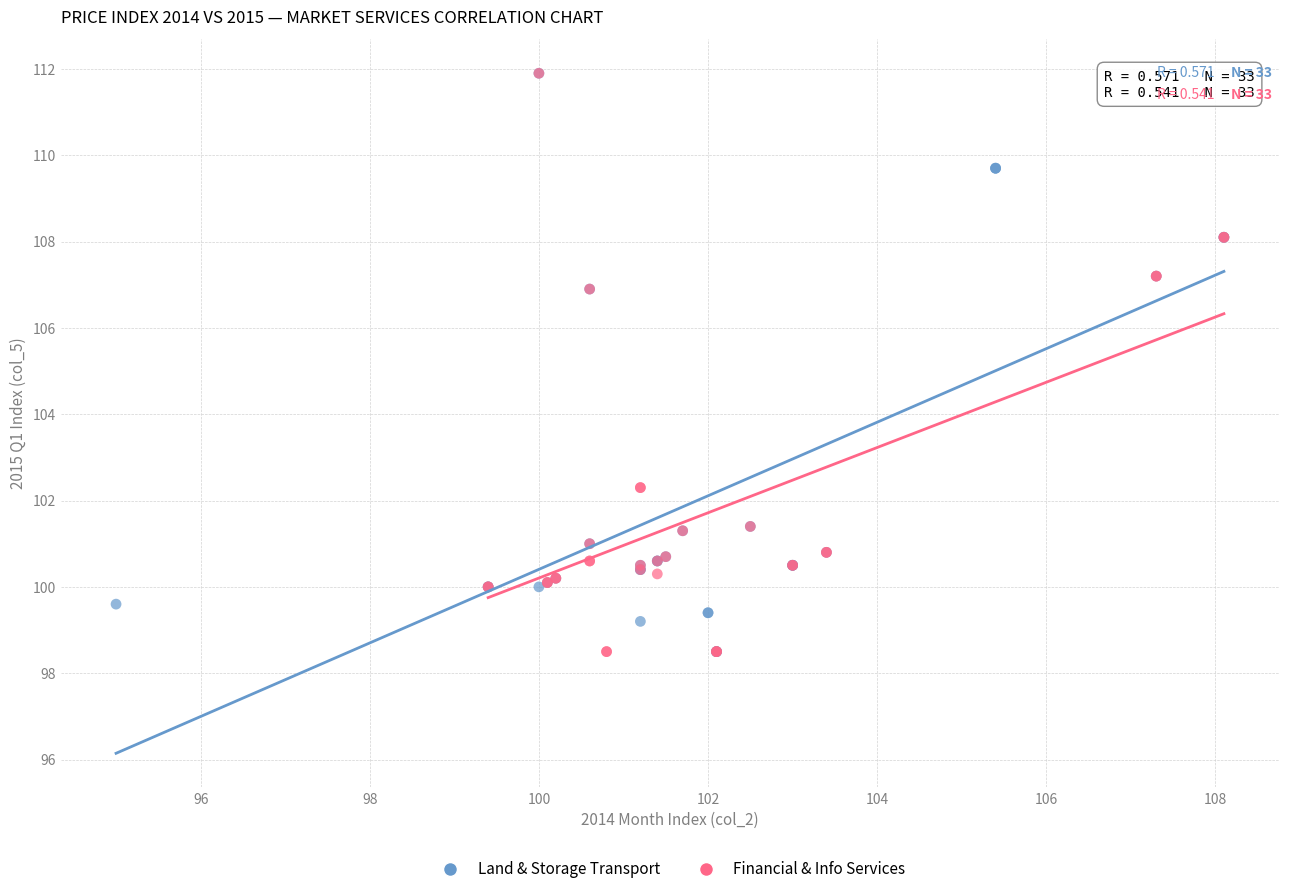

What are all the series names shown in the legend?

Land & Storage Transport, Financial & Info Services